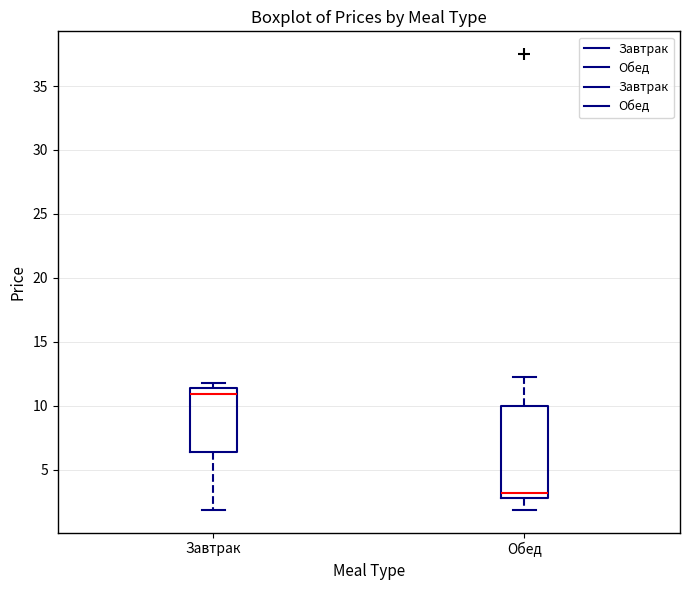

Reading left to right, read every box against the y-axis: the position of its median line, the range the box covers, and the ends of its whiskers. The values are not printed on the chart, so give them approximately, as read against the axis.

Завтрак: median 11.0, box 6.5 to 11.5, whiskers 2.0 to 12.0
Обед: median 3.0 (just above the box's lower edge), box 3.0 to 10.0, whiskers 2.0 to 12.5